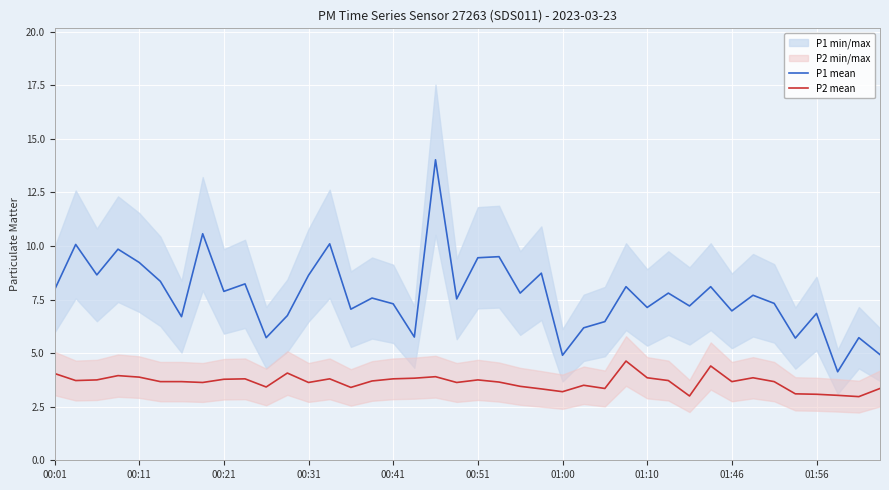

At how many categories does at least one series exceed 6?

33